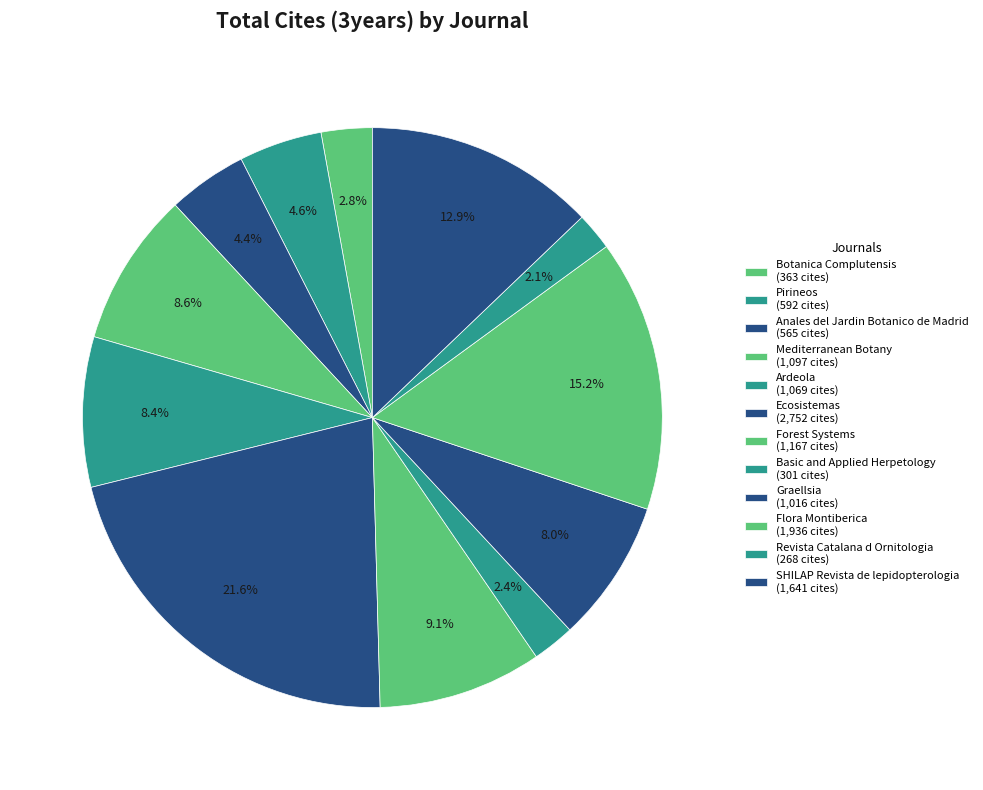

Count the number of slices in the pie.

12